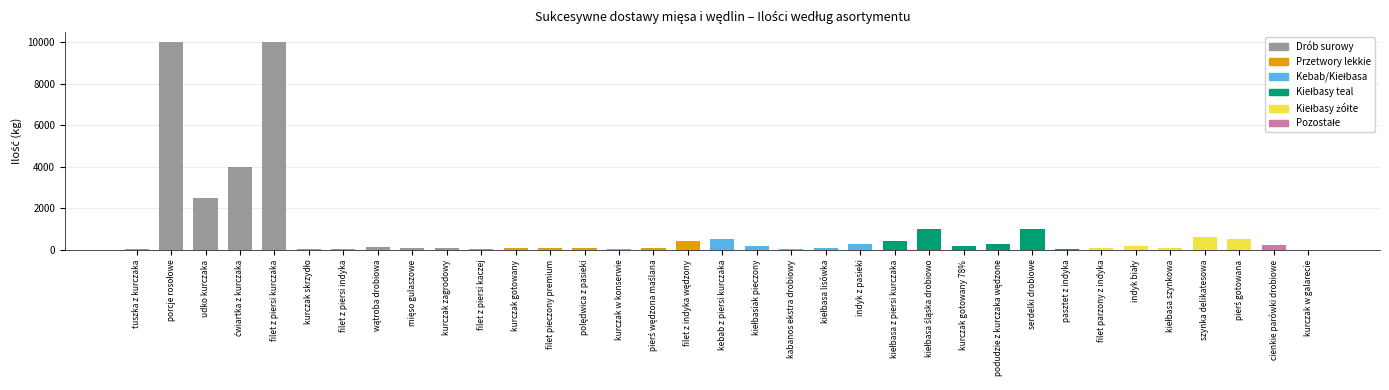

What is the sum of all values?

33545